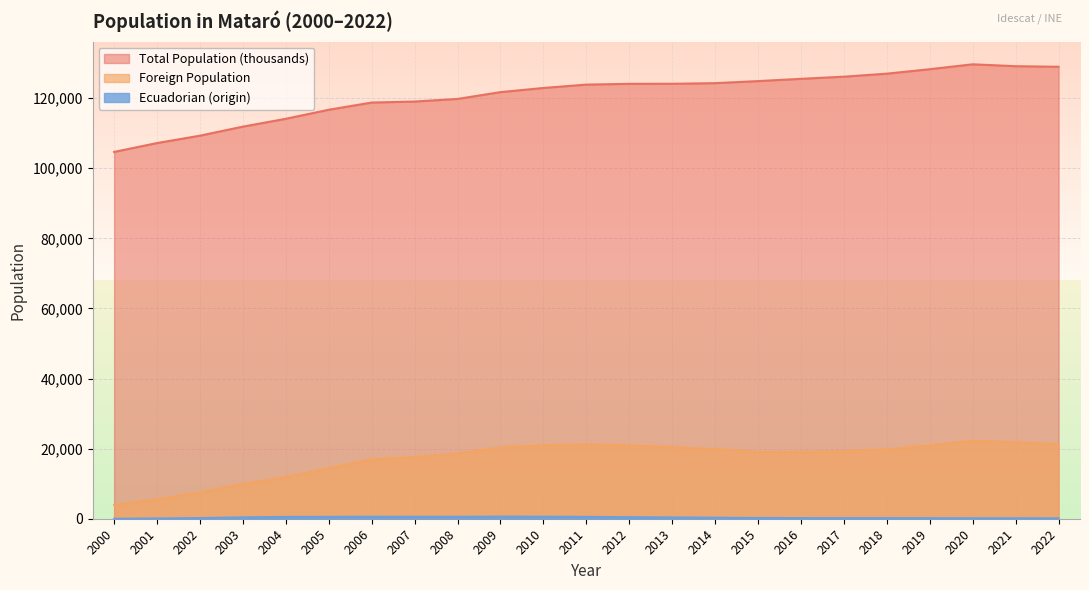

Where is the first local maximum for Foreign Population?

2011